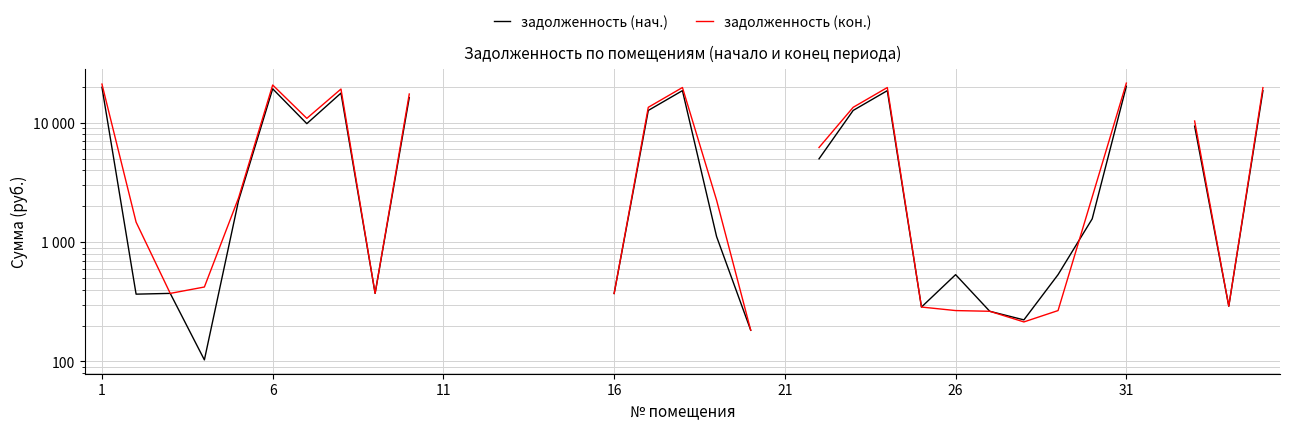

Count the number of categories in the chart.

35